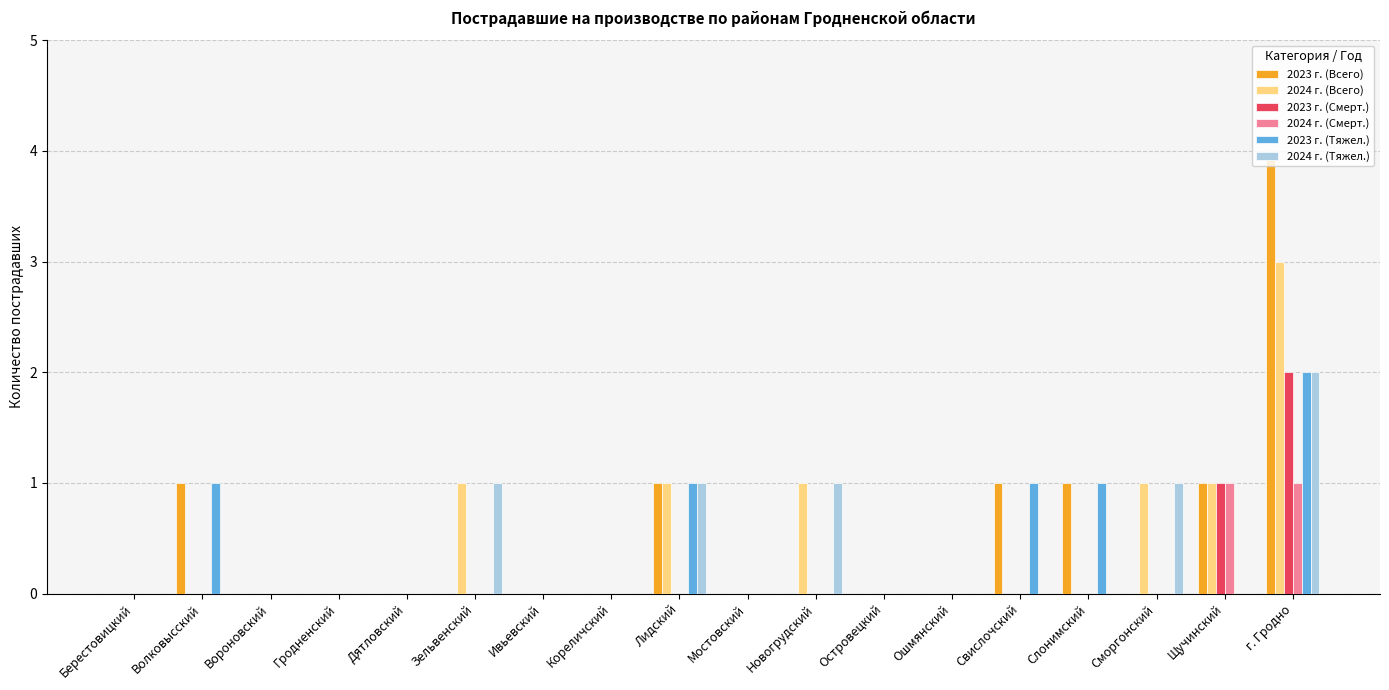

The 2023 г. (Смерт.) series shows 1 at г. Гродно. True or false?

False